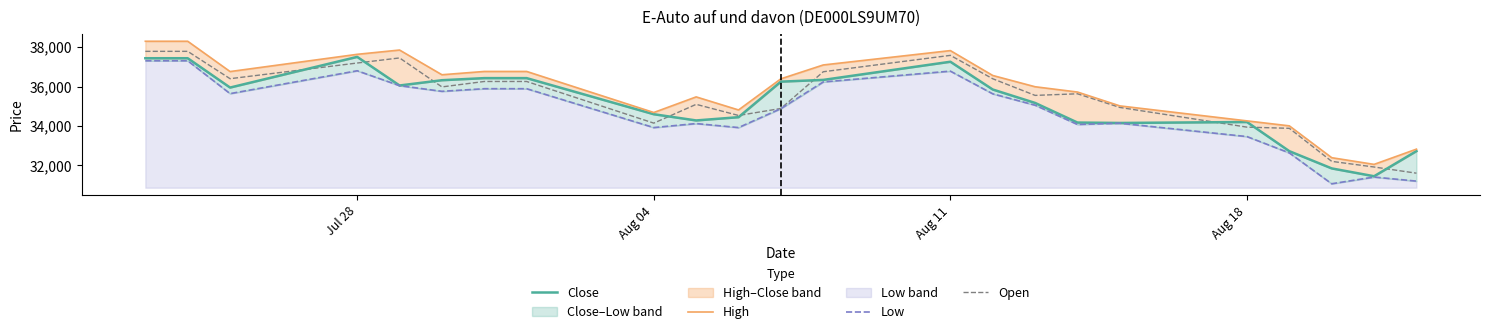

True or false: Close and High intersect in this chart.

False